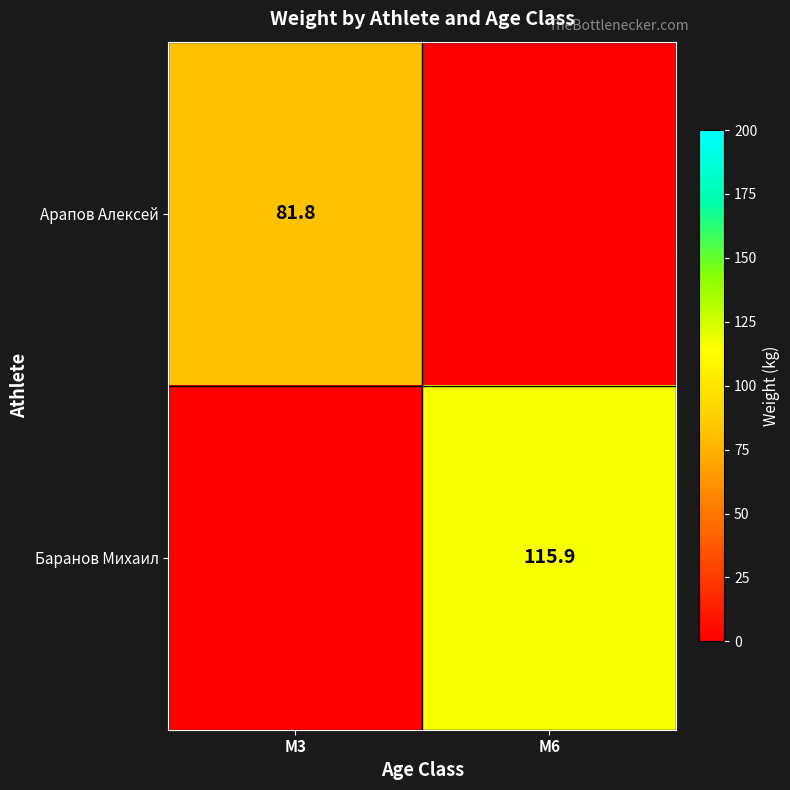

How many data points does each series have?

2